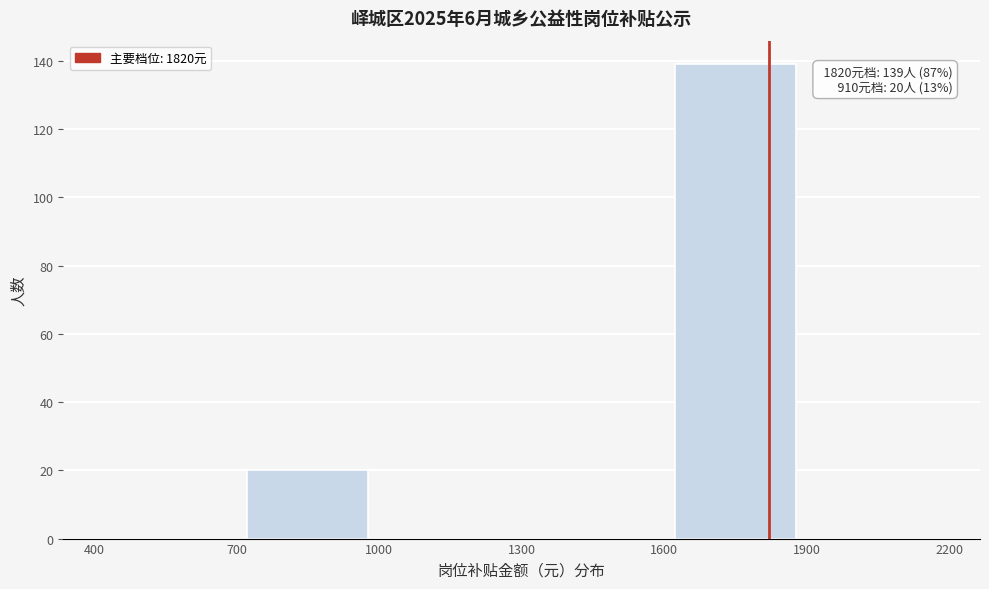

Over which range of the x-axis is the bar tallest?

1600 to 1900